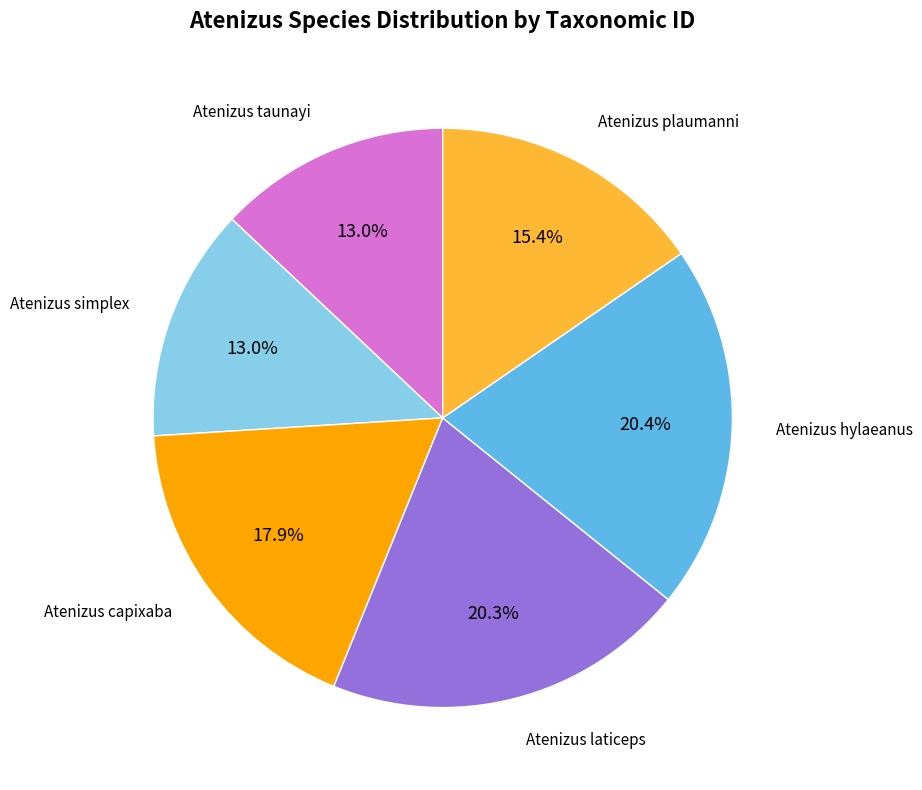

Is Atenizus capixaba the majority of the pie?

No